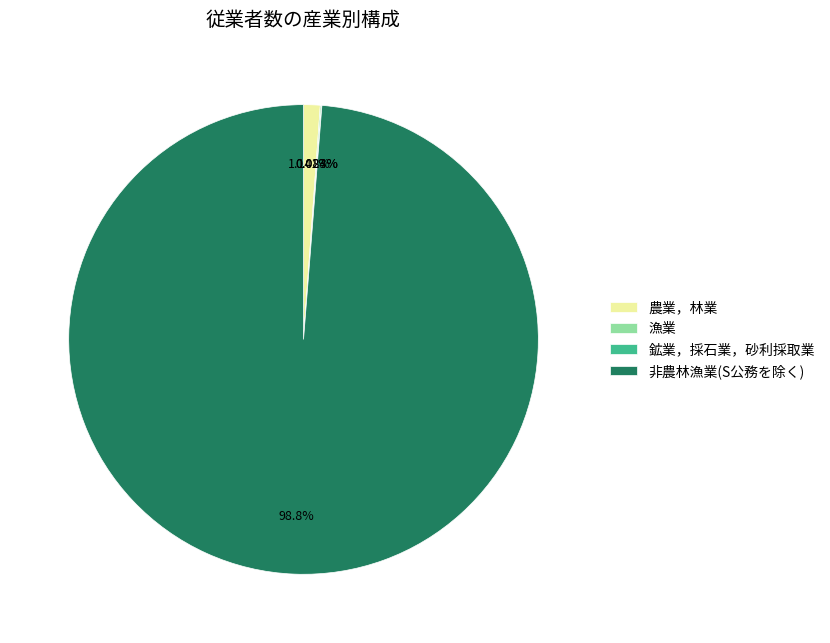

Is 農業，林業 the majority of the pie?

No